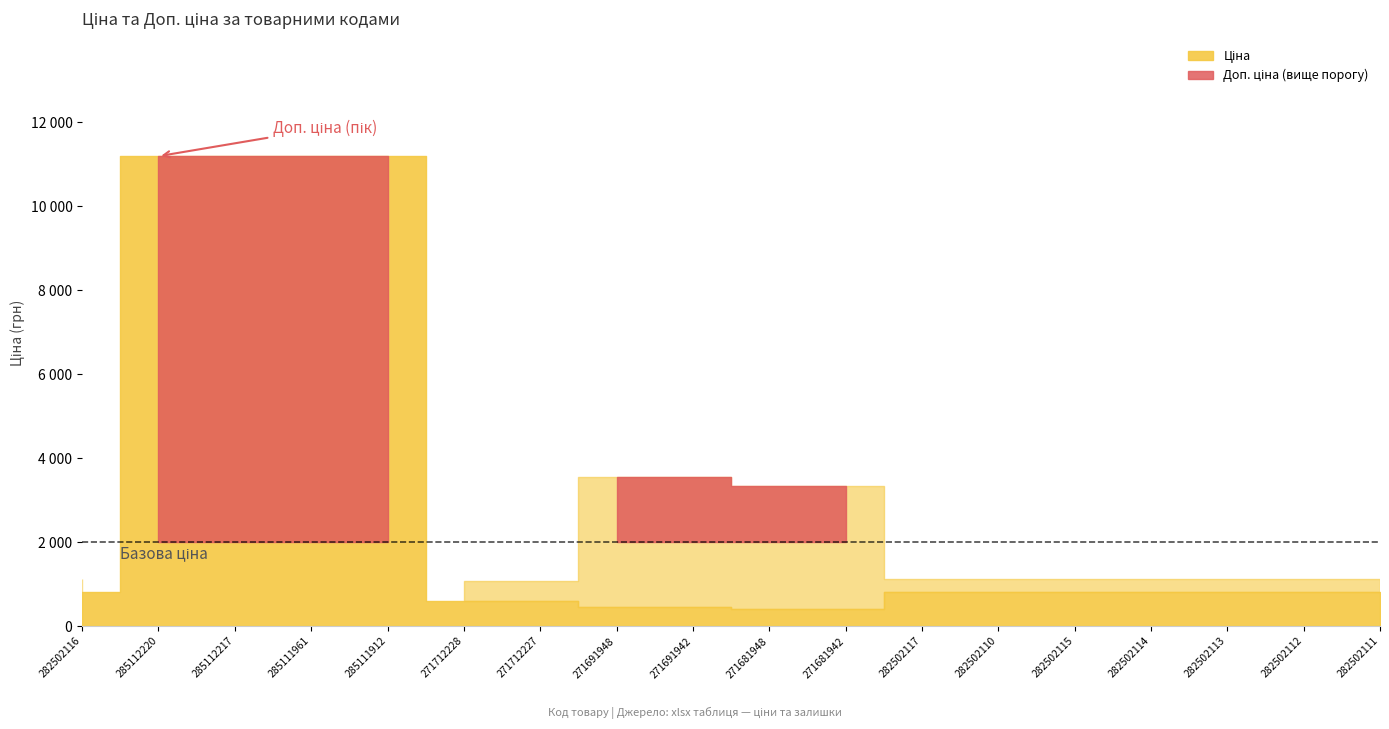

The Ціна series shows 818.5 at 282502111. True or false?

True